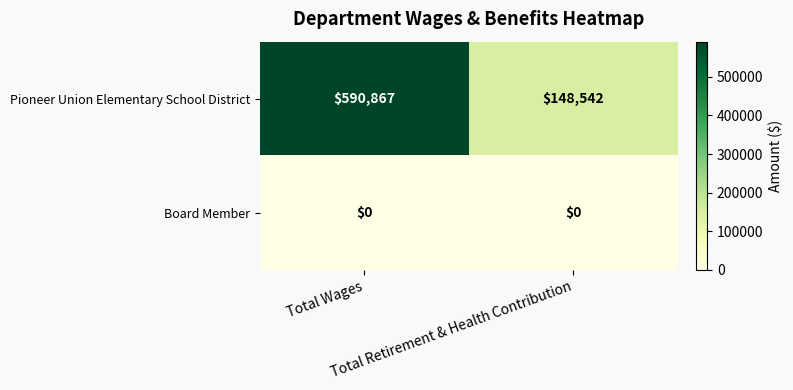

At how many categories does at least one series exceed 224516?

1